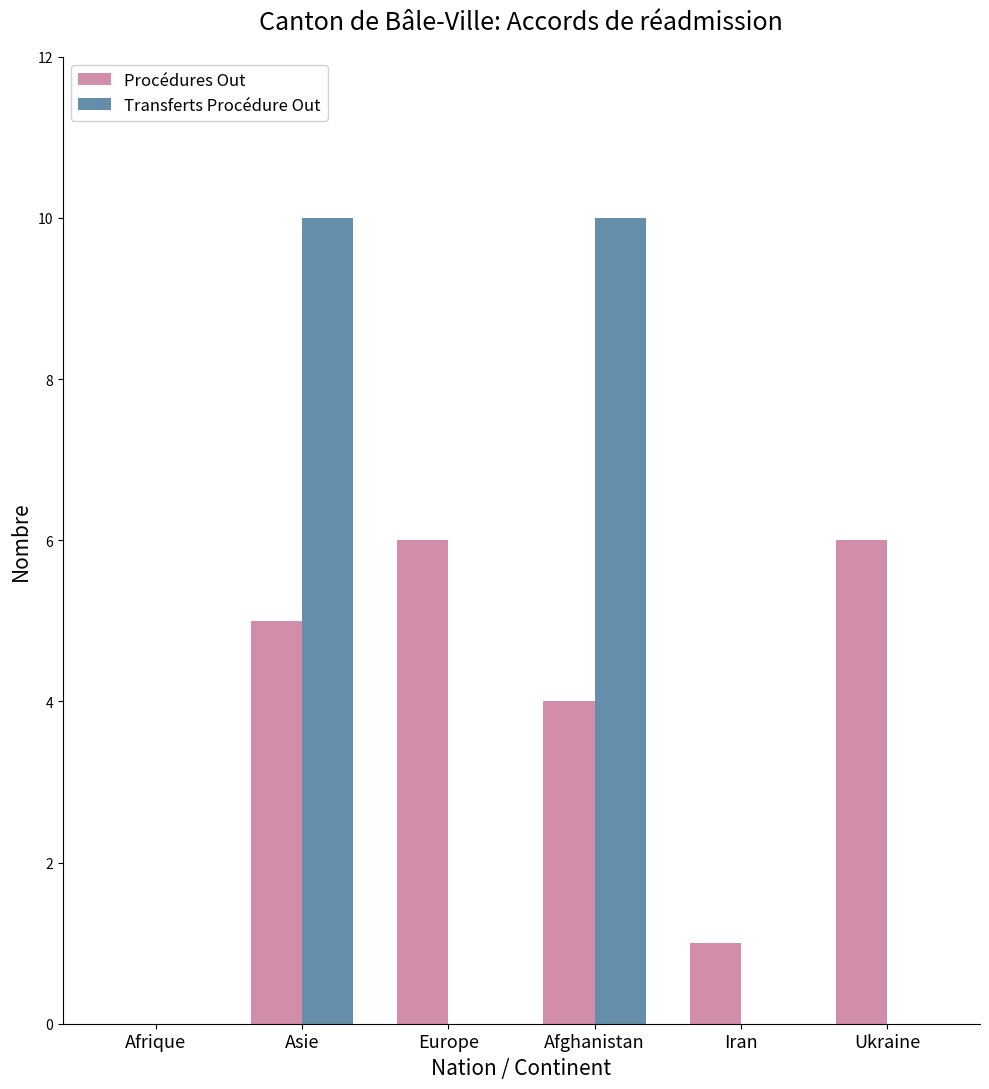

How many groups of bars are there?

6